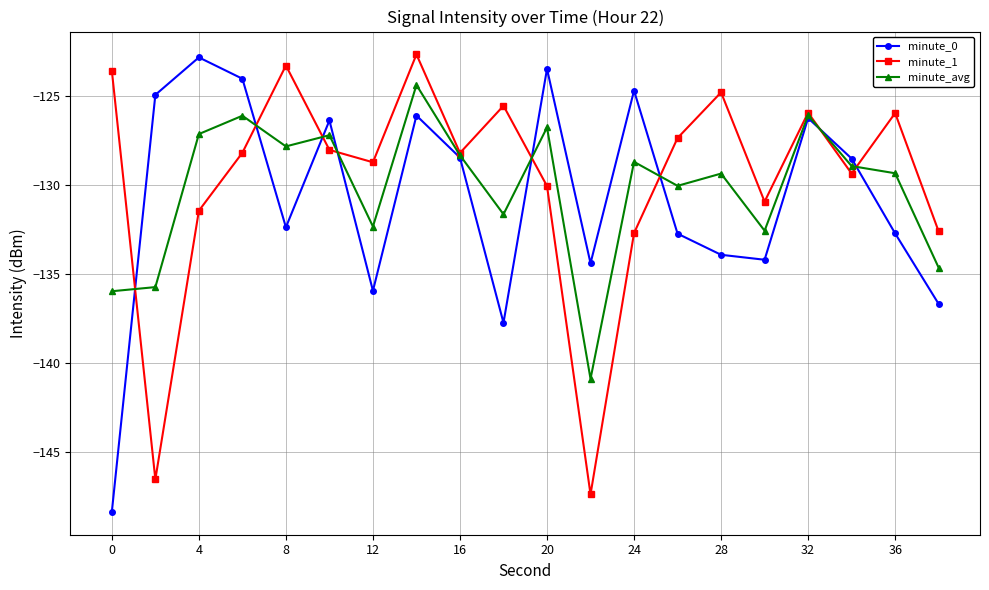

What is the greatest value displayed?

-122.6